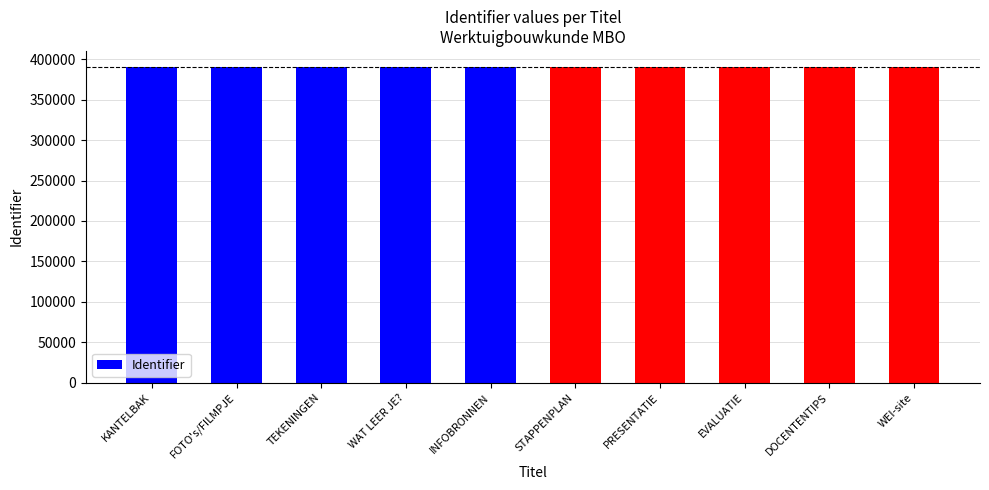

What is the difference between the maximum and minimum values?

37